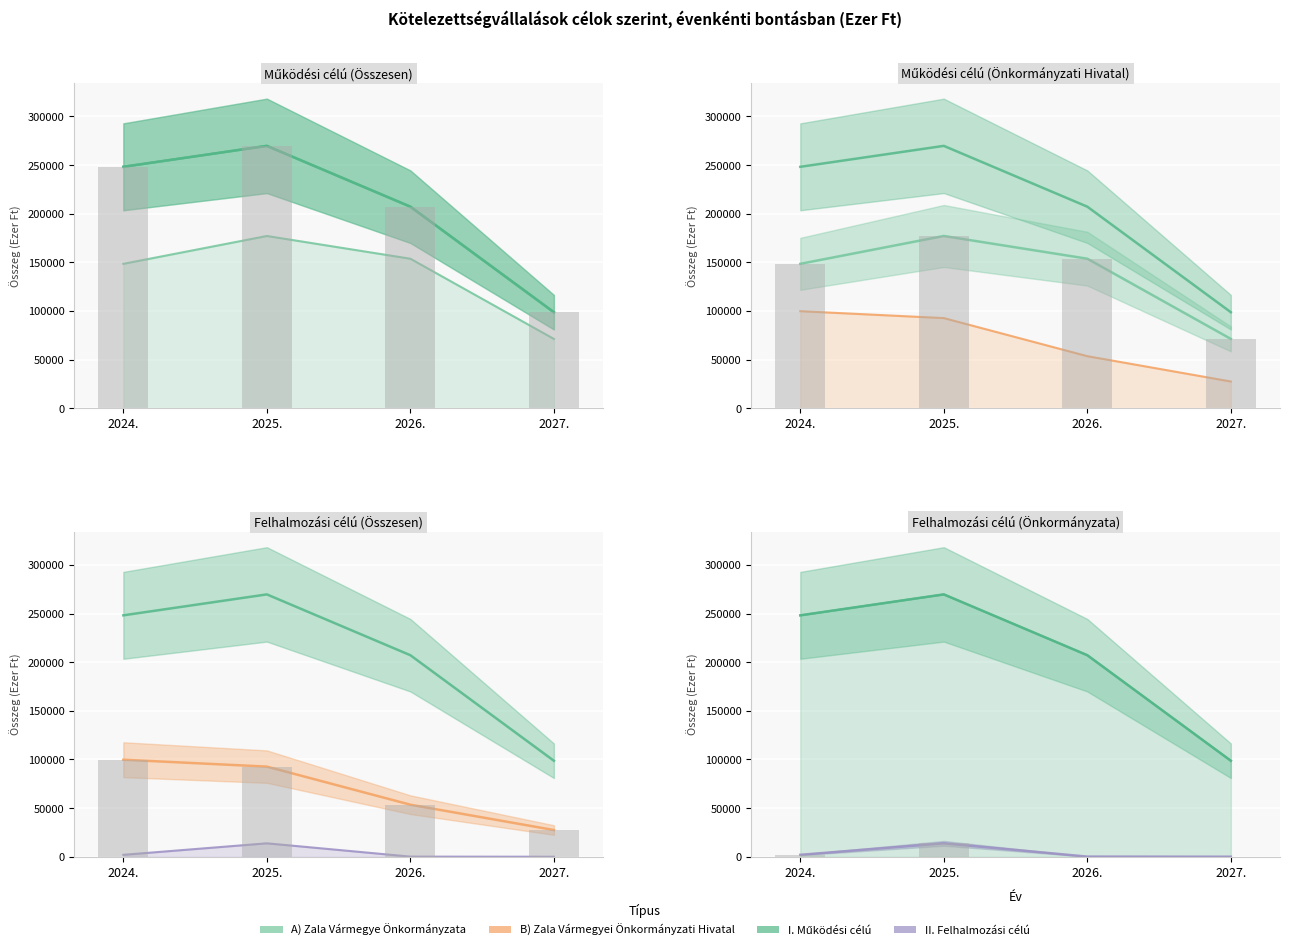

How many data points in I. Működési célú kötelezettségvállalás are less than 248220?

2